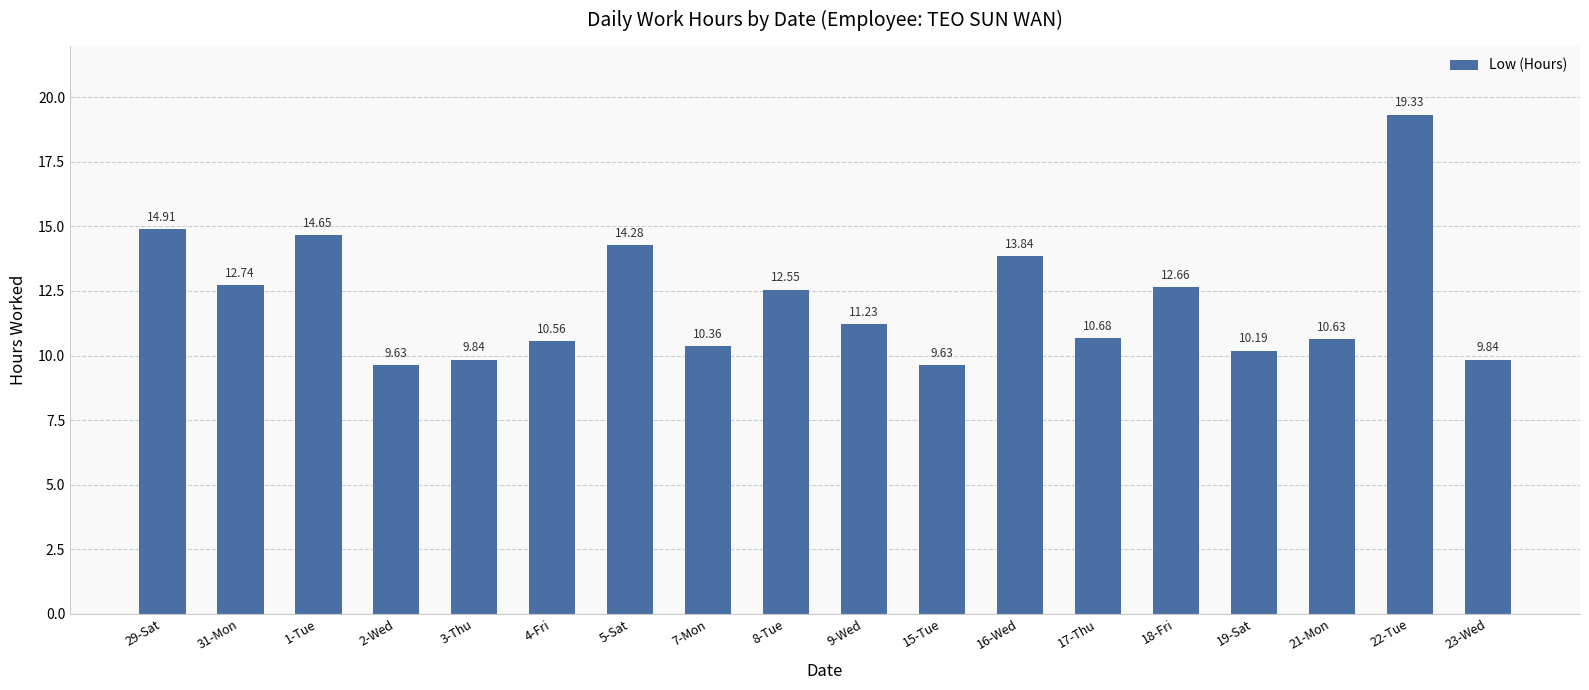

What position from the right is 21-Mon?

3